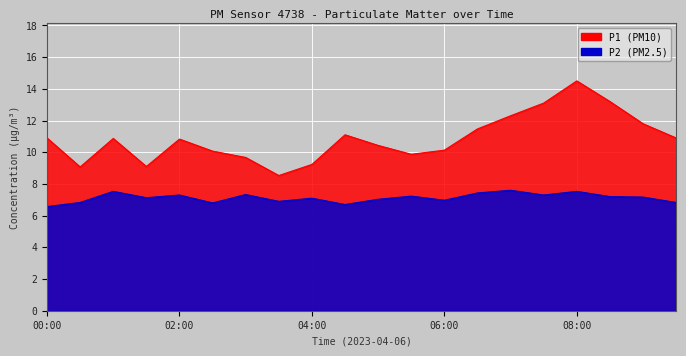

Reading right to left, extract all data points from this chart.

P1: 10.9	11.8	13.2	14.5	13.1	12.3	11.5	10.1	9.9	10.4	11.1	9.2	8.5	9.7	10.1	10.8	9.1	10.9	9.1	10.9
P2: 6.8	7.2	7.2	7.5	7.3	7.6	7.4	7.0	7.2	7.0	6.7	7.1	6.9	7.3	6.8	7.3	7.1	7.5	6.8	6.6